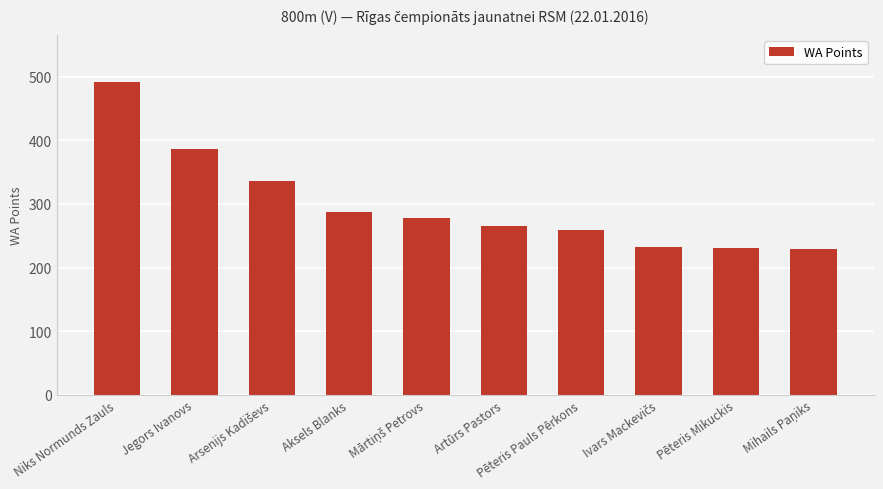

What is the minimum value shown in the chart?

229